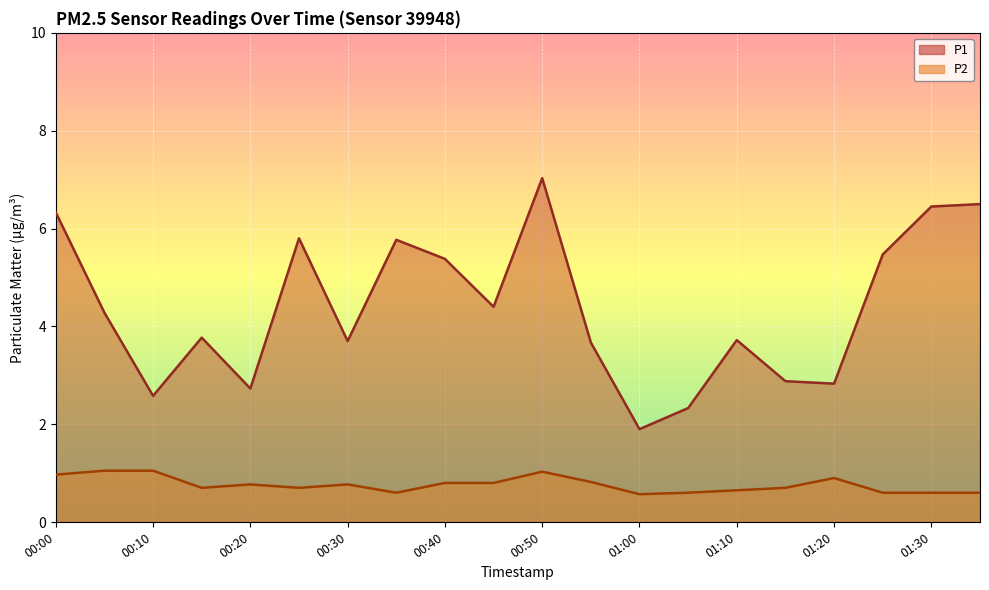

True or false: P2 has more than 1 interior local peaks.

True